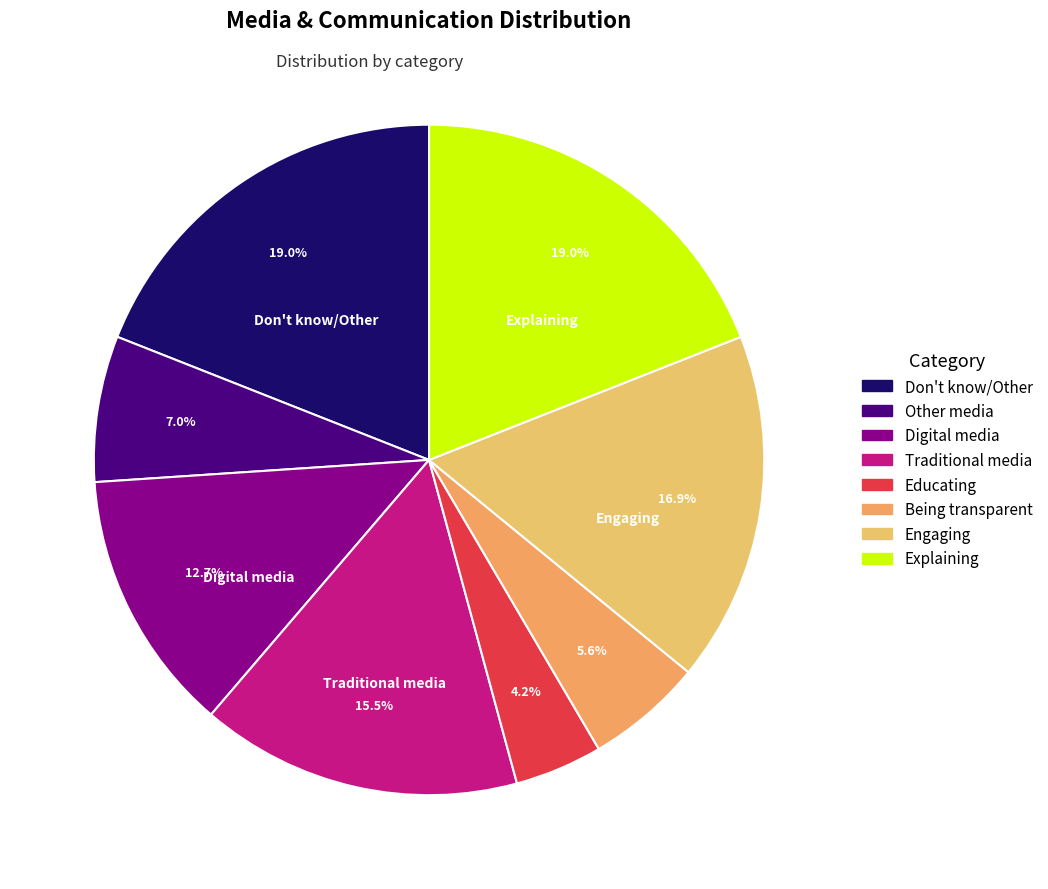

To the nearest percent, what is the combined percentage of Traditional media and Other media?

23%